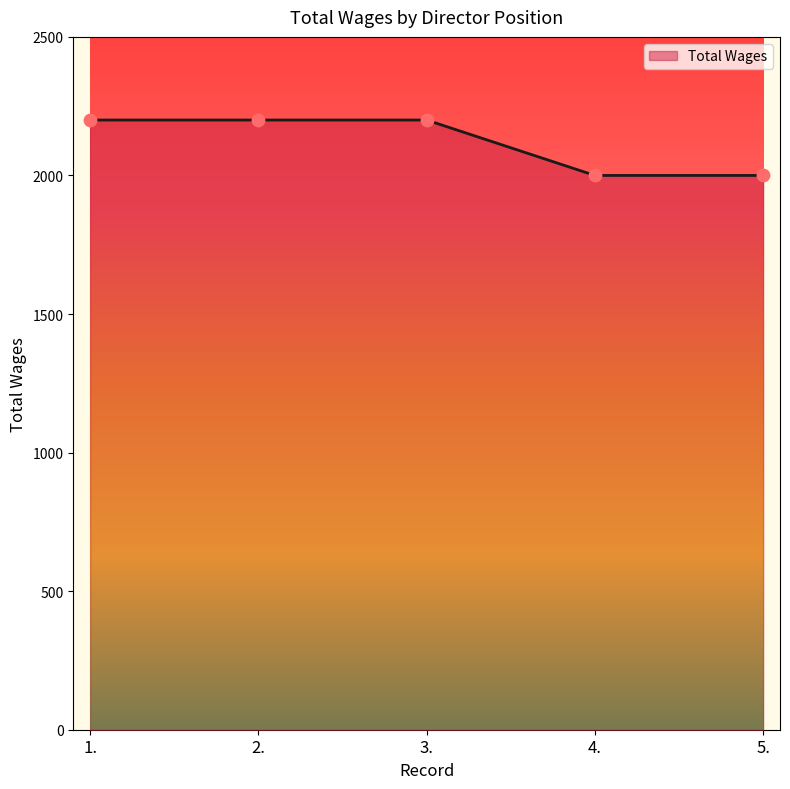

What is the ratio of the value at 5. to the value at 2.?

0.9